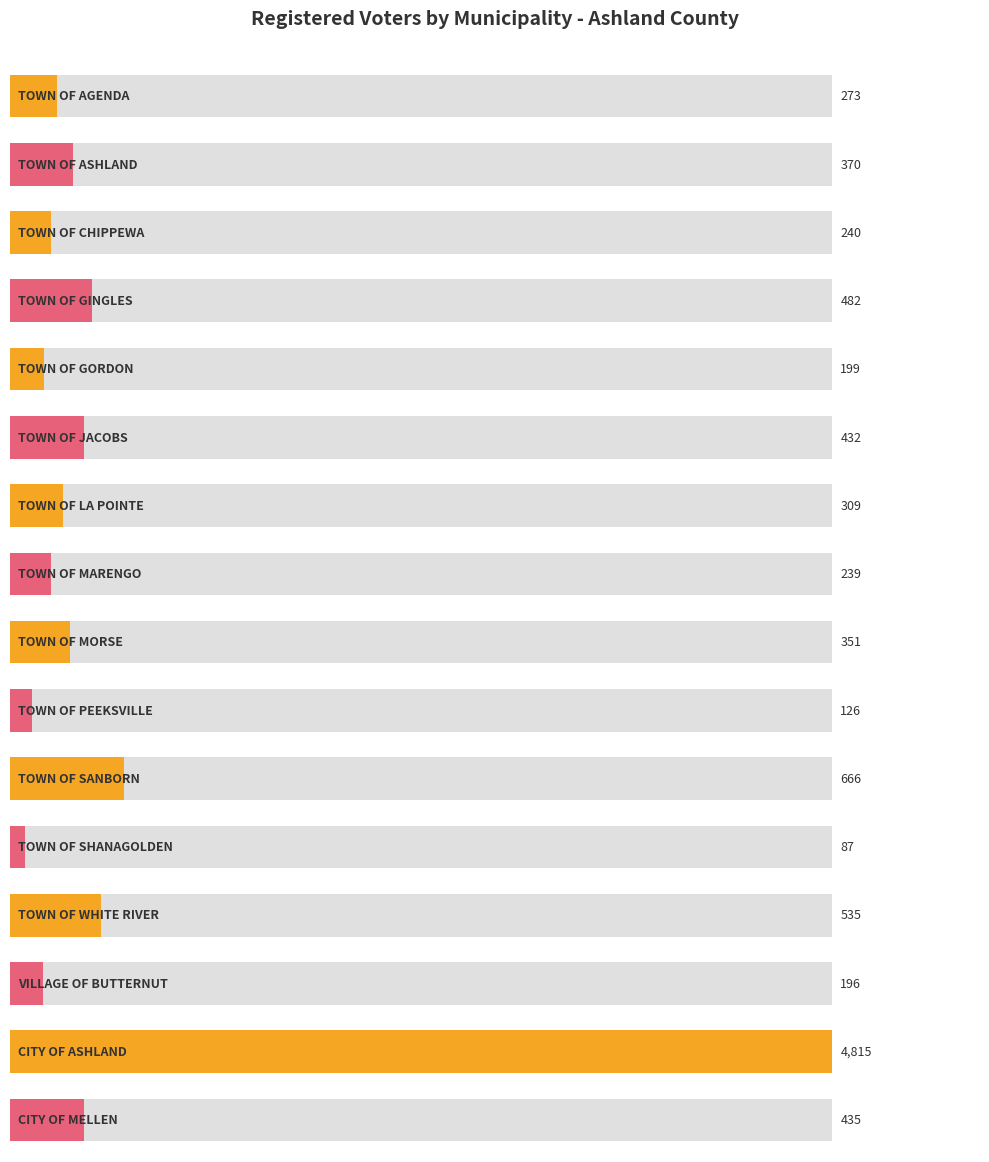

What is the difference between the maximum and minimum values?

4728